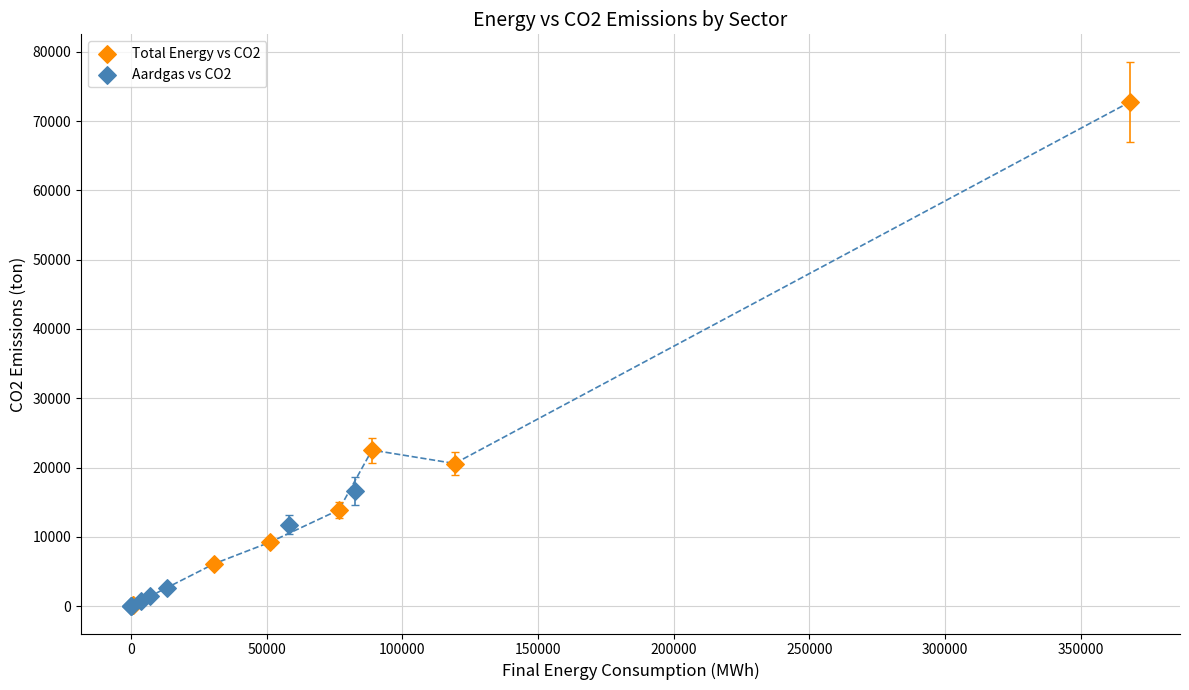

Which series has the largest Y range (max minus min)?

Total Energy vs CO2